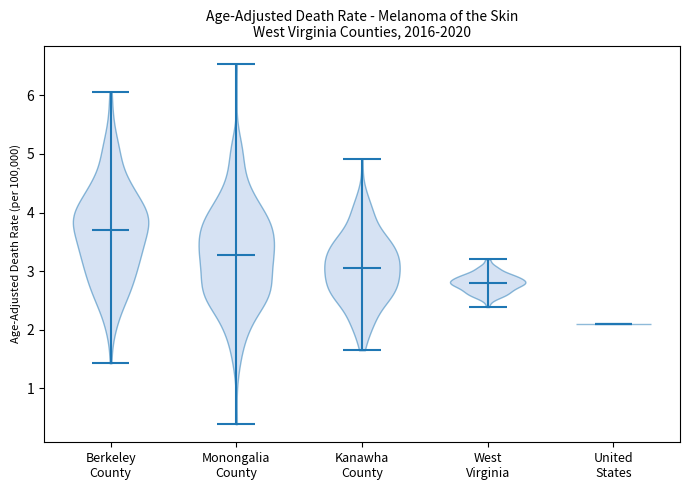

Reading left to right, read every violin against the y-axis: where its median line is, and the lowest and highest points it reaches. The values are not printed on the chart, so give them approximately, as read against the axis.

Berkeley County: median line 3.7, lowest point 1.4, highest point 6.1
Monongalia County: median line 3.3, lowest point 0.4, highest point 6.5
Kanawha County: median line 3.1, lowest point 1.6, highest point 4.9
West Virginia: median line 2.8, lowest point 2.4, highest point 3.2
United States: median line 2.1, lowest point 2.1, highest point 2.1